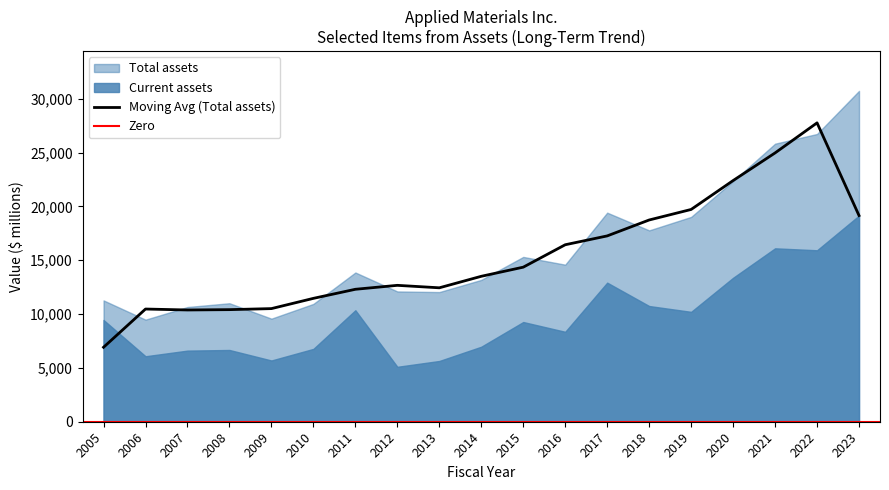

What is the difference between the maximum and minimum values in the Current assets series?

14045